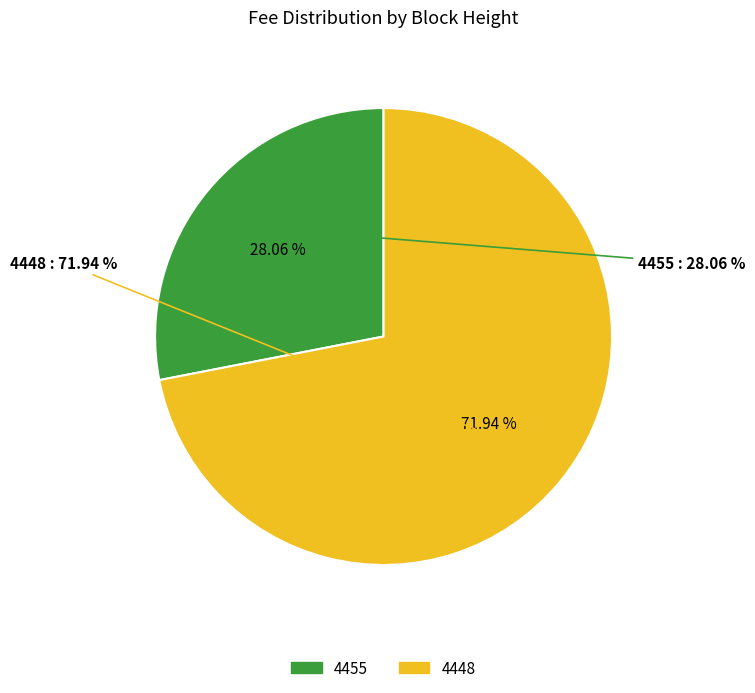

What is the total percentage of 4448 and 4455?

100.0%